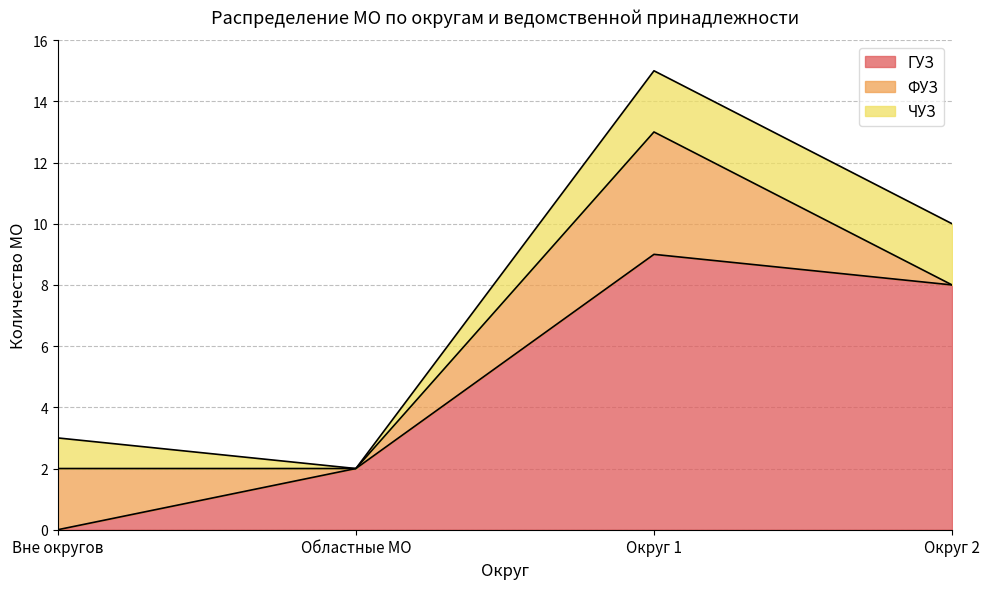

Reading left to right, list the values for the ГУЗ series.

Вне округов=0	Областные МО=2	Округ 1=9	Округ 2=8